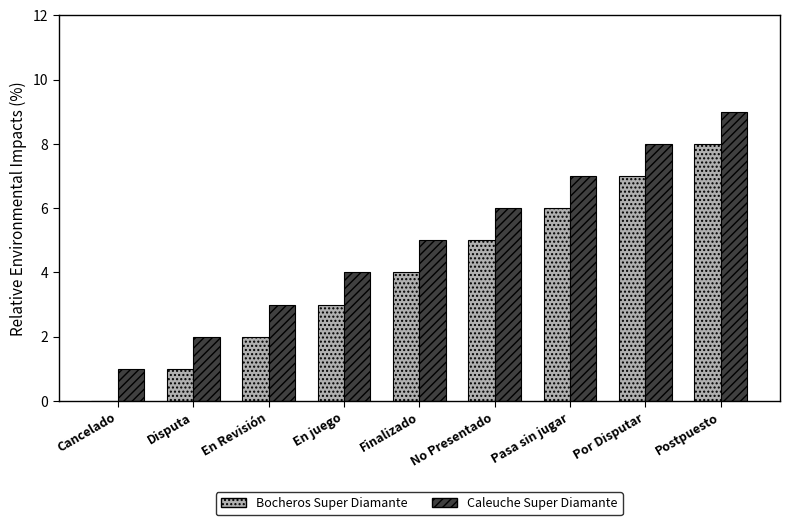

At which label does Bocheros Super Diamante reach its peak?

Postpuesto